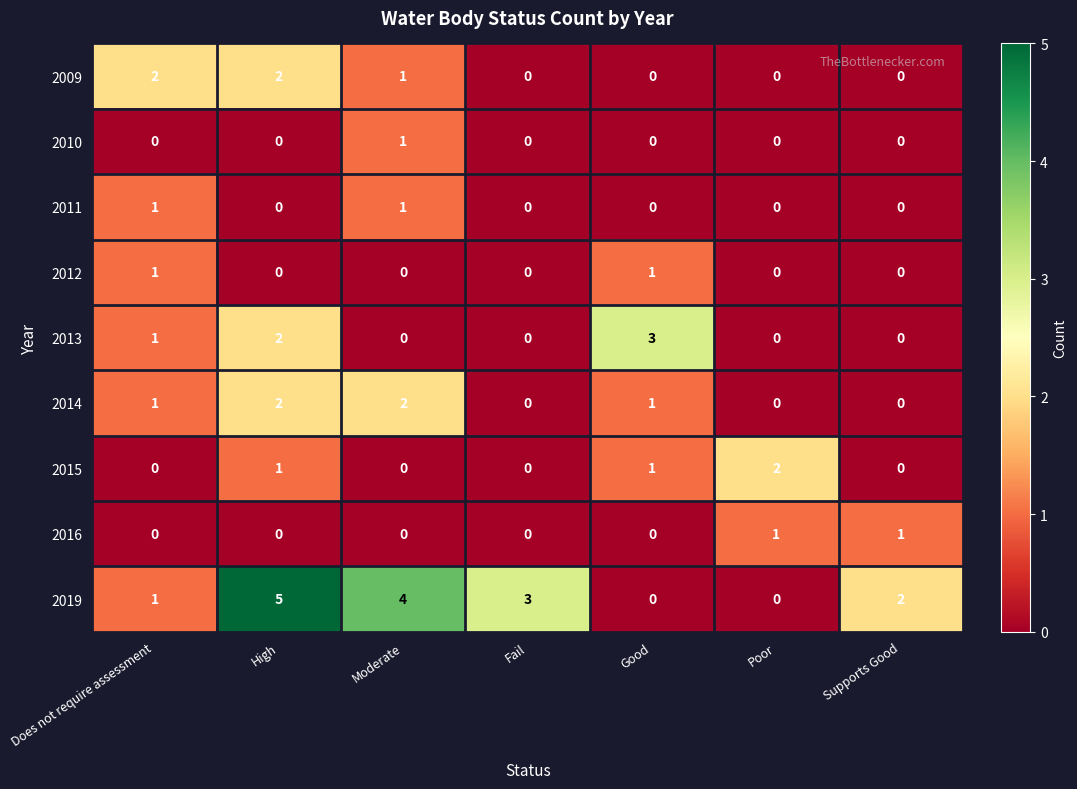

What is the difference between the maximum and second lowest values in the 2013 series?

3